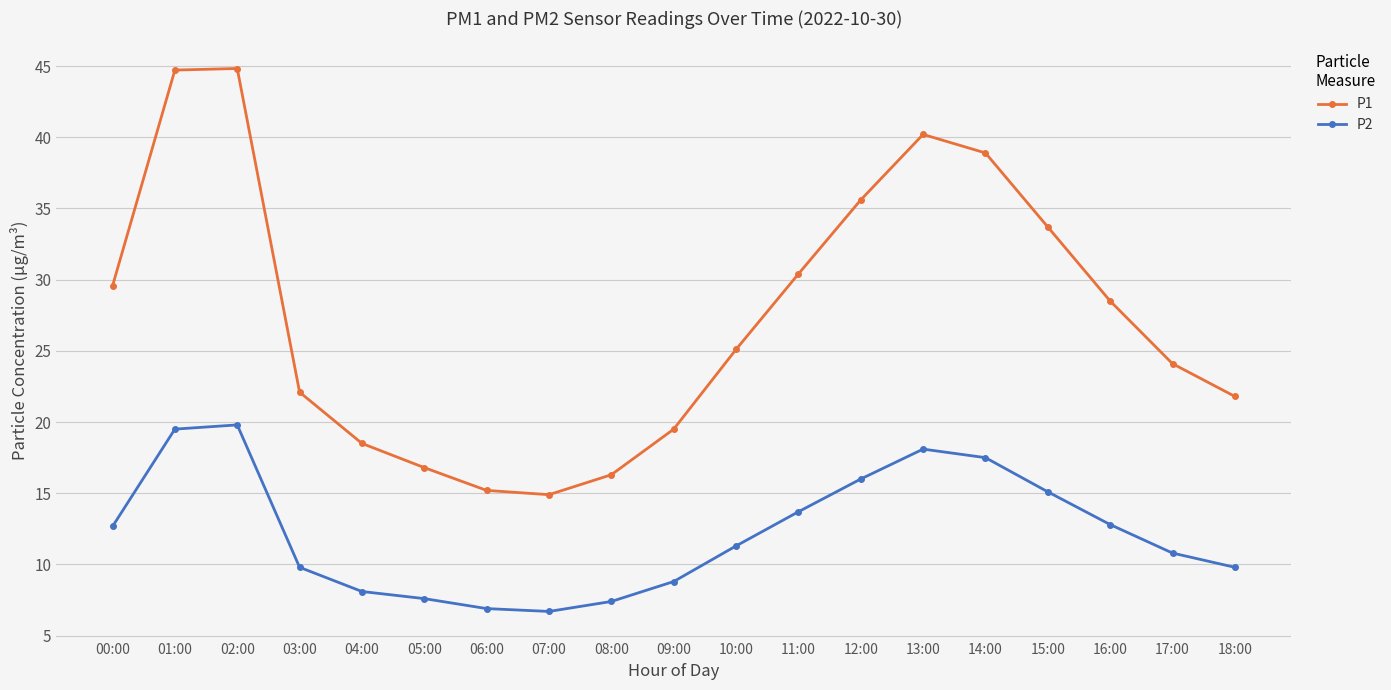

What is the maximum value for P2?

19.8